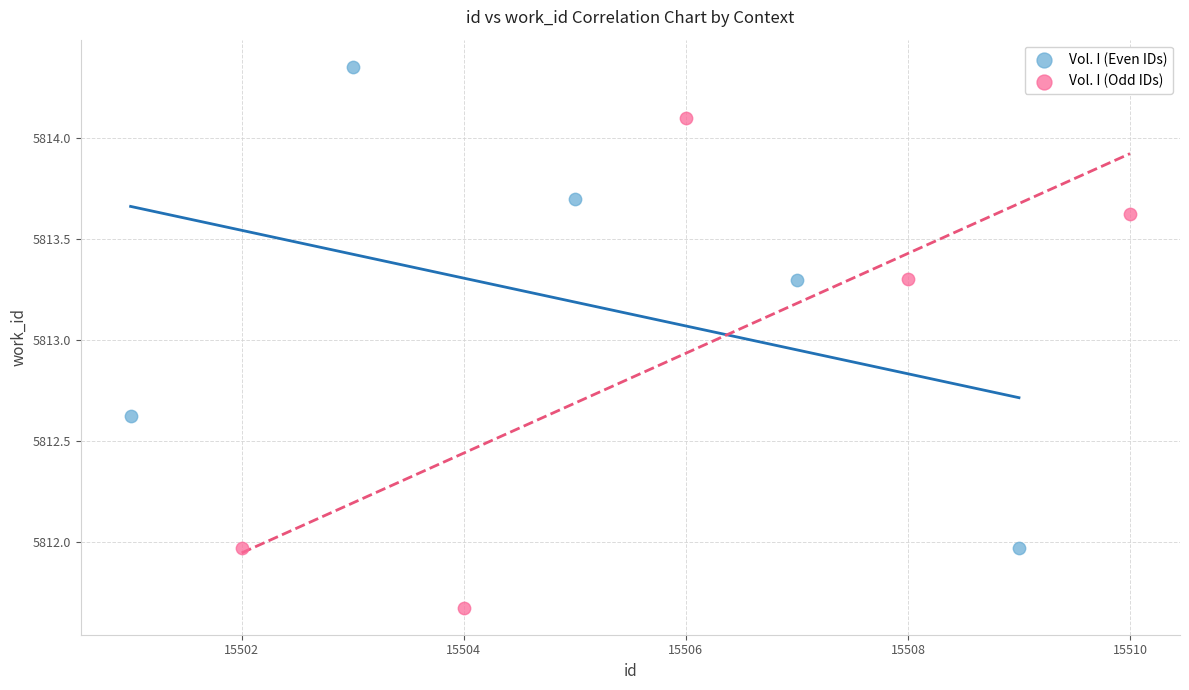

Which series contains the highest Y value?

Vol. I (Even IDs)